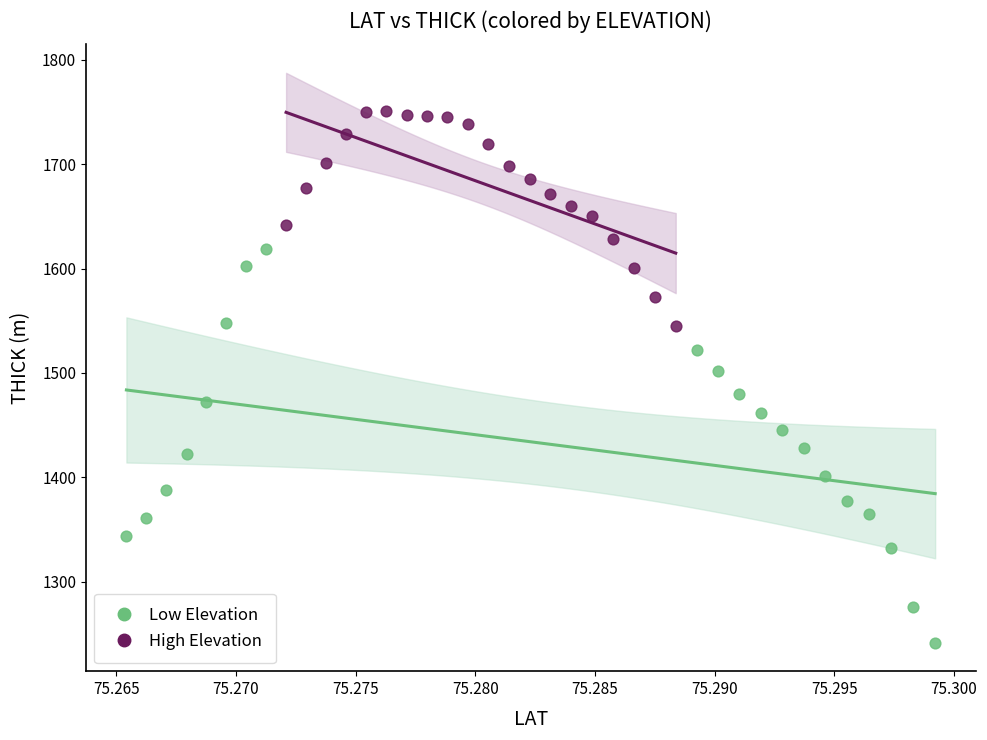

Which series has the largest Y range (max minus min)?

Low Elevation